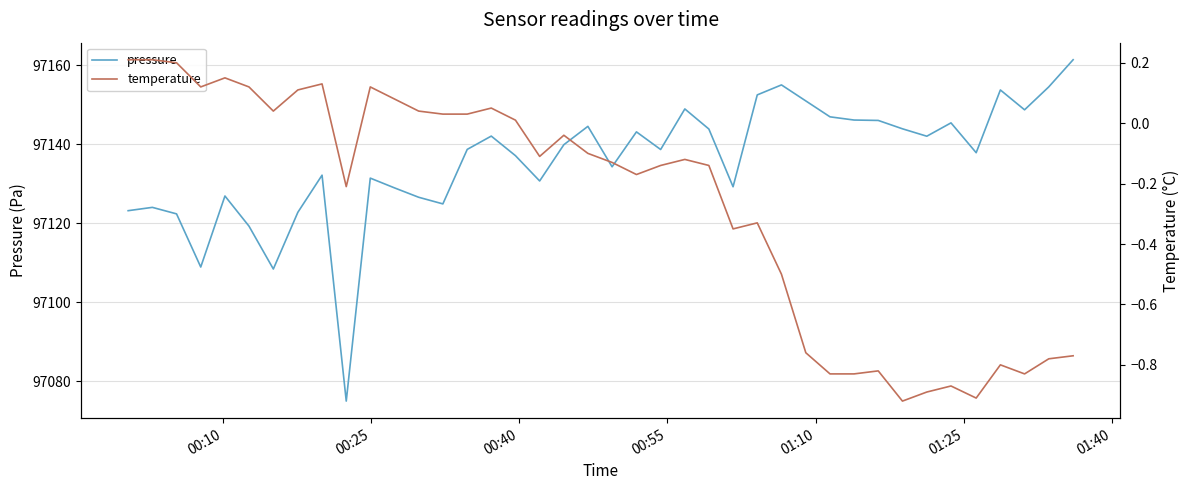

True or false: temperature and pressure intersect in this chart.

False